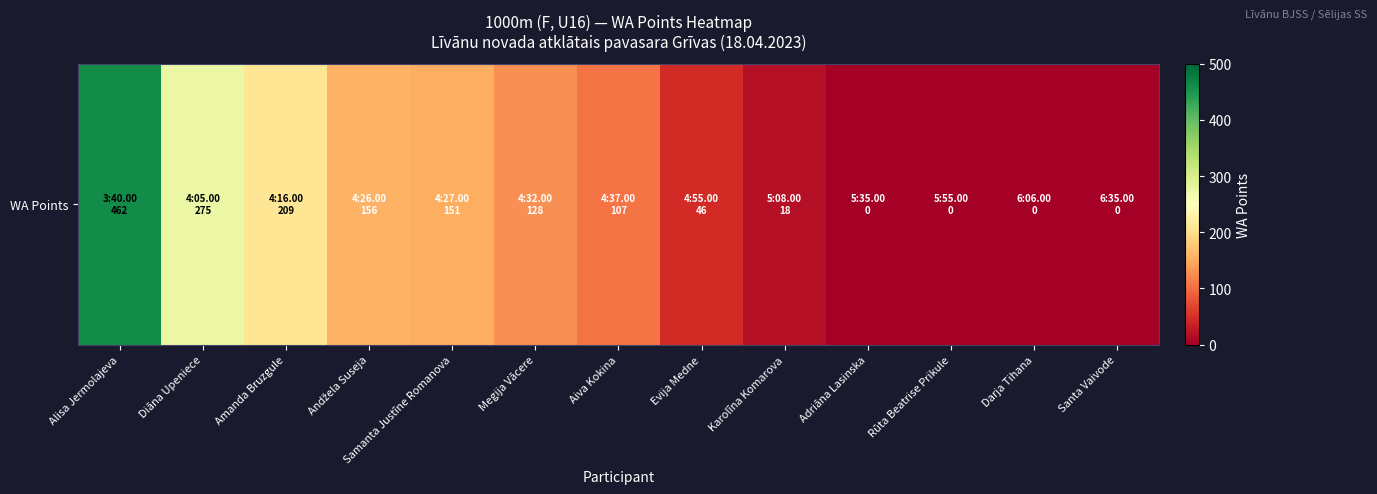

Reading right to left, extract all data points from this chart.

Santa Vaivode=0	Darja Tihana=0	Rūta Beatrise Prikule=0	Adriāna Lasinska=0	Karolīna Komarova=18	Evija Medne=46	Aiva Kokina=107	Megija Vācere=128	Samanta Justīne Romanova=151	Andžela Suseja=156	Amanda Bruzgule=209	Diāna Upeniece=275	Alisa Jermolajeva=462